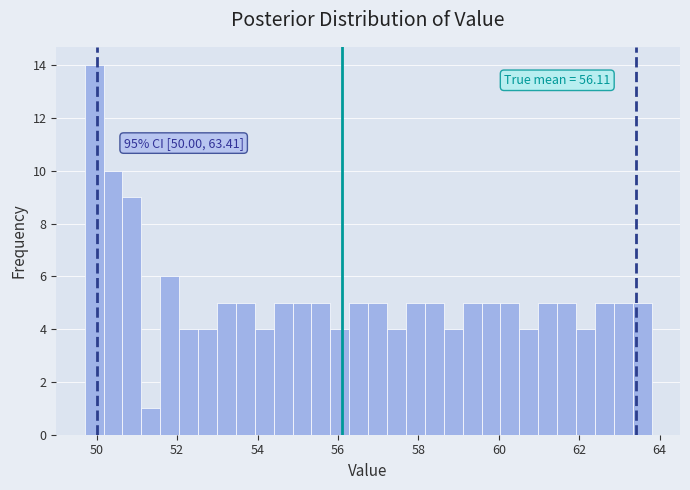

Read against the x-axis, roughly where is the centre of the tallest bar?

50.0